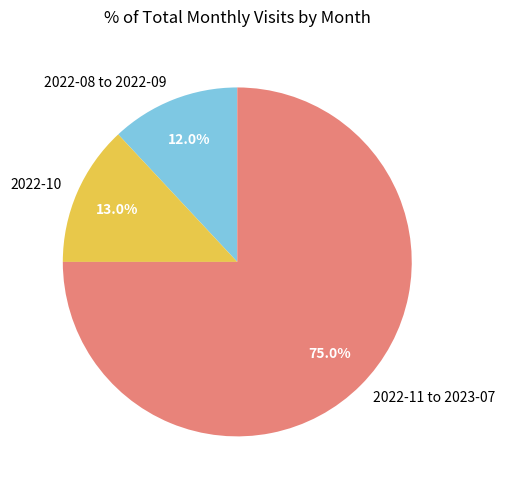

Between 2022-10 and 2022-11 to 2023-07, which is larger?

2022-11 to 2023-07